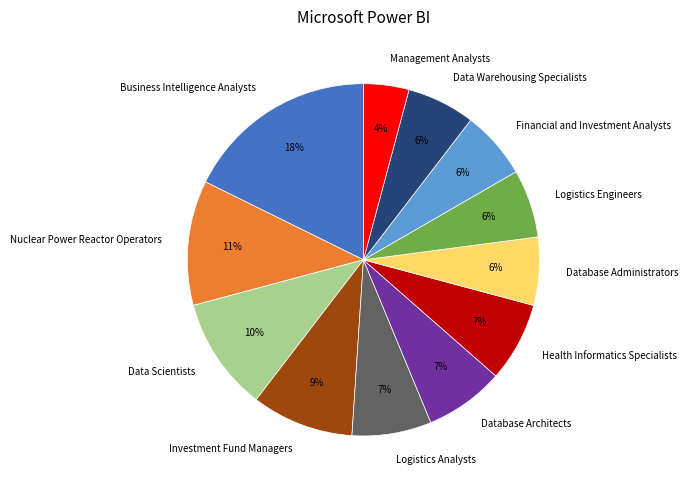

How many segments does this pie chart have?

12